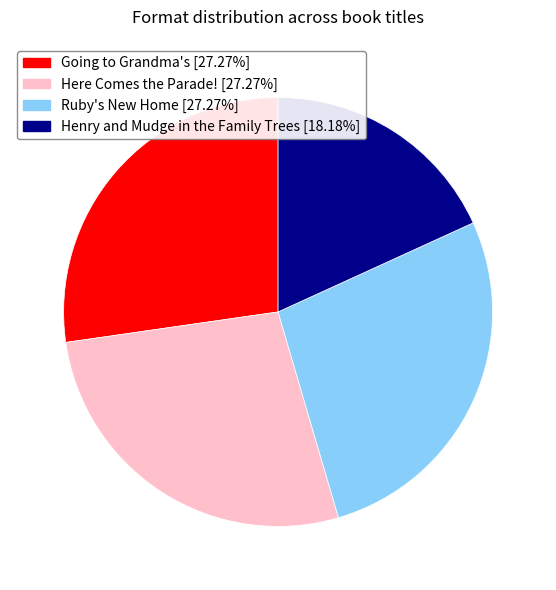

Which has a higher value, Going to Grandma's or Henry and Mudge in the Family Trees?

Going to Grandma's